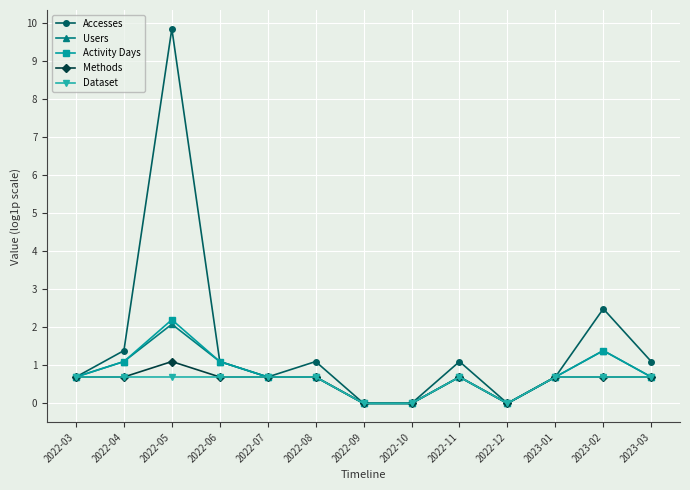

True or false: Users has more than 2 points higher than both neighbors.

True